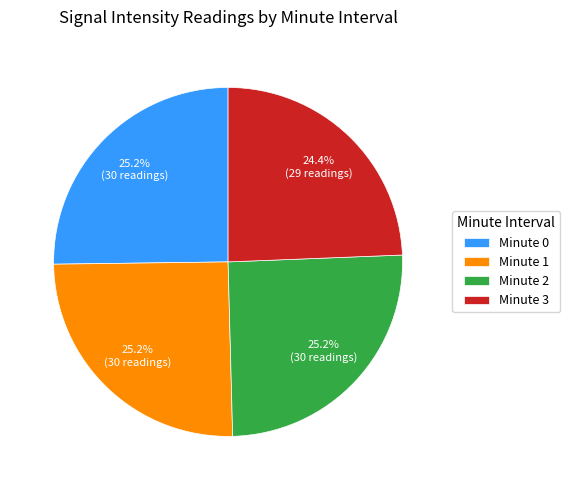

Which has a higher value, Minute 3 or Minute 0?

Minute 0